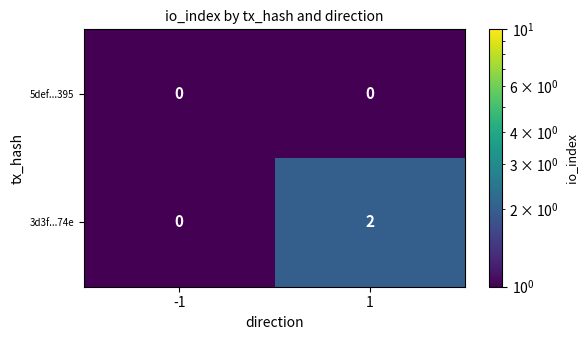

Rank the series at 1 from highest to lowest value.

3d3f...74e, 5def...395